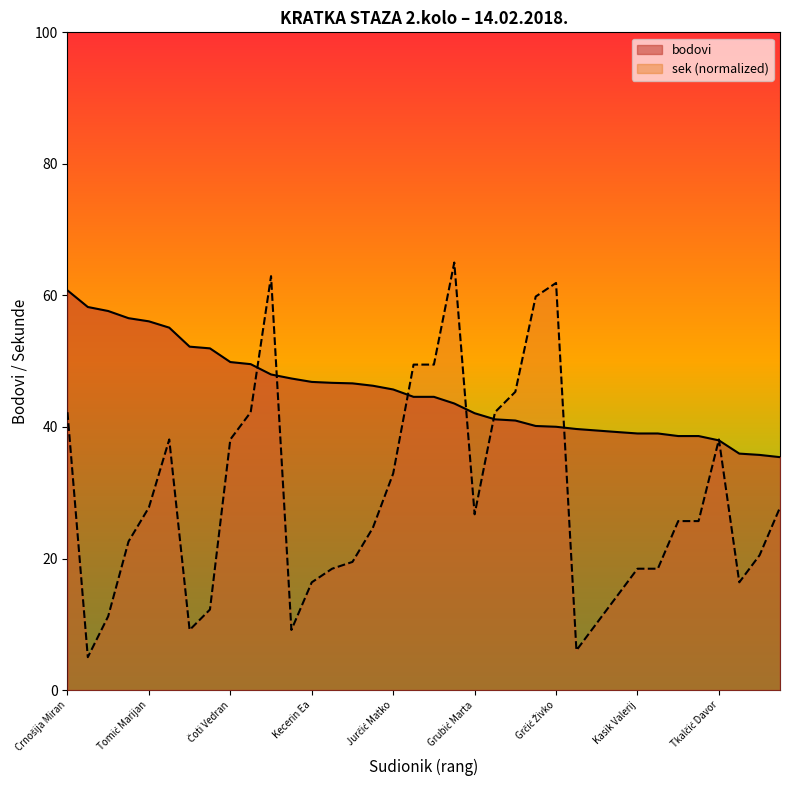

At which category does the chart reach its minimum across all series?

Švaljug Tomislav